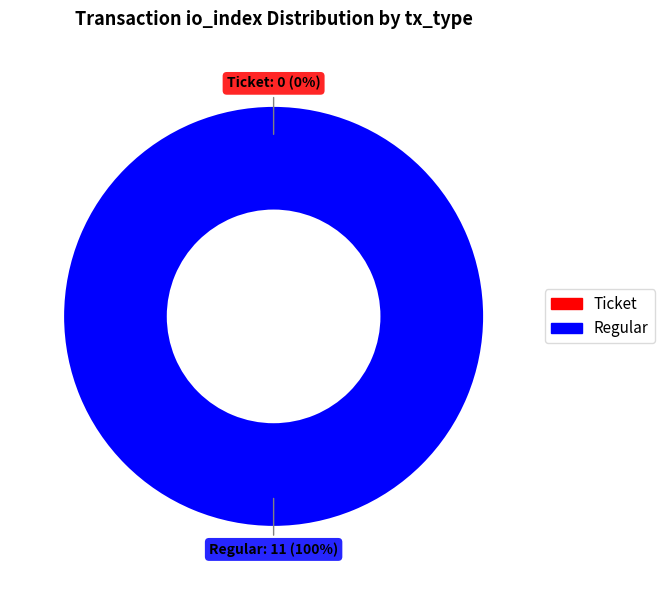

Is the sum of Regular and Ticket greater than half?

Yes